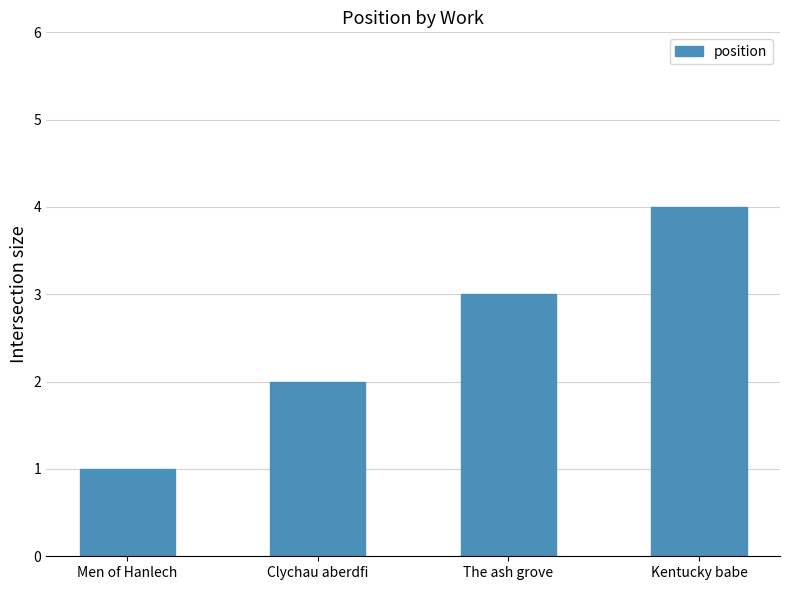

List the labels in order of value, smallest first.

Men of Hanlech, Clychau aberdfi, The ash grove, Kentucky babe